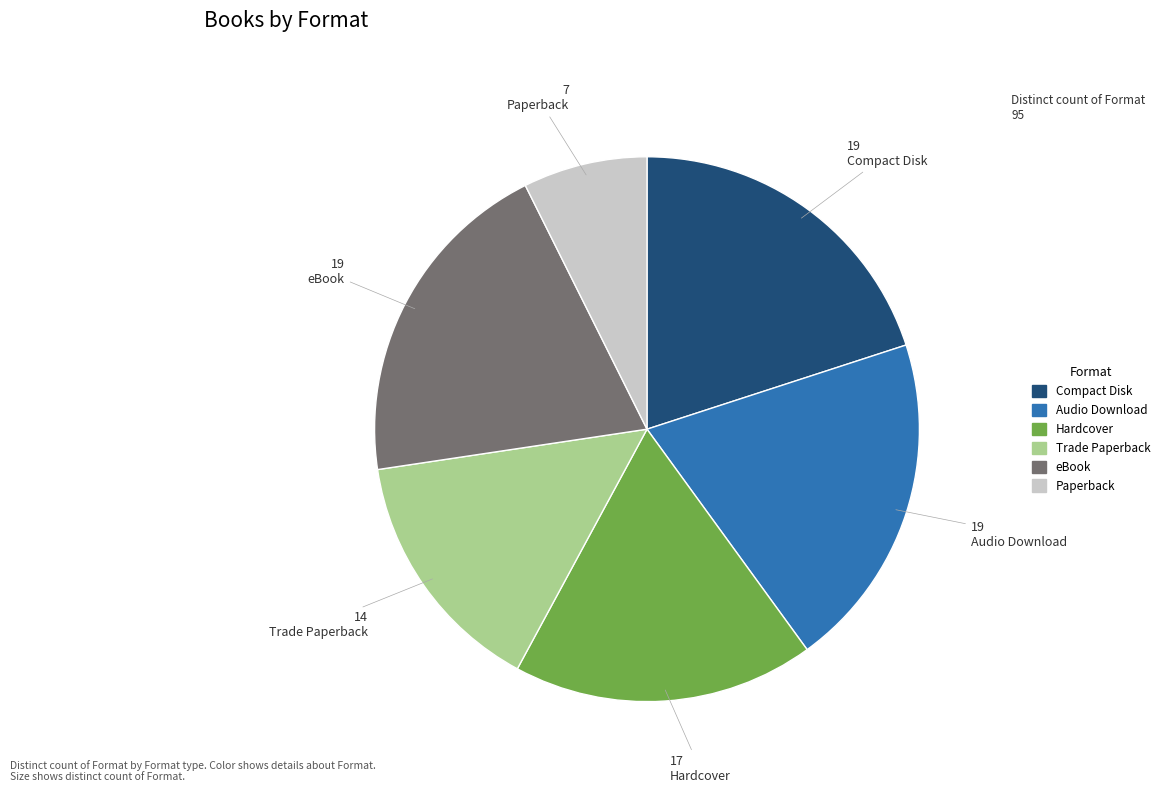

Does any single category account for the majority?

No